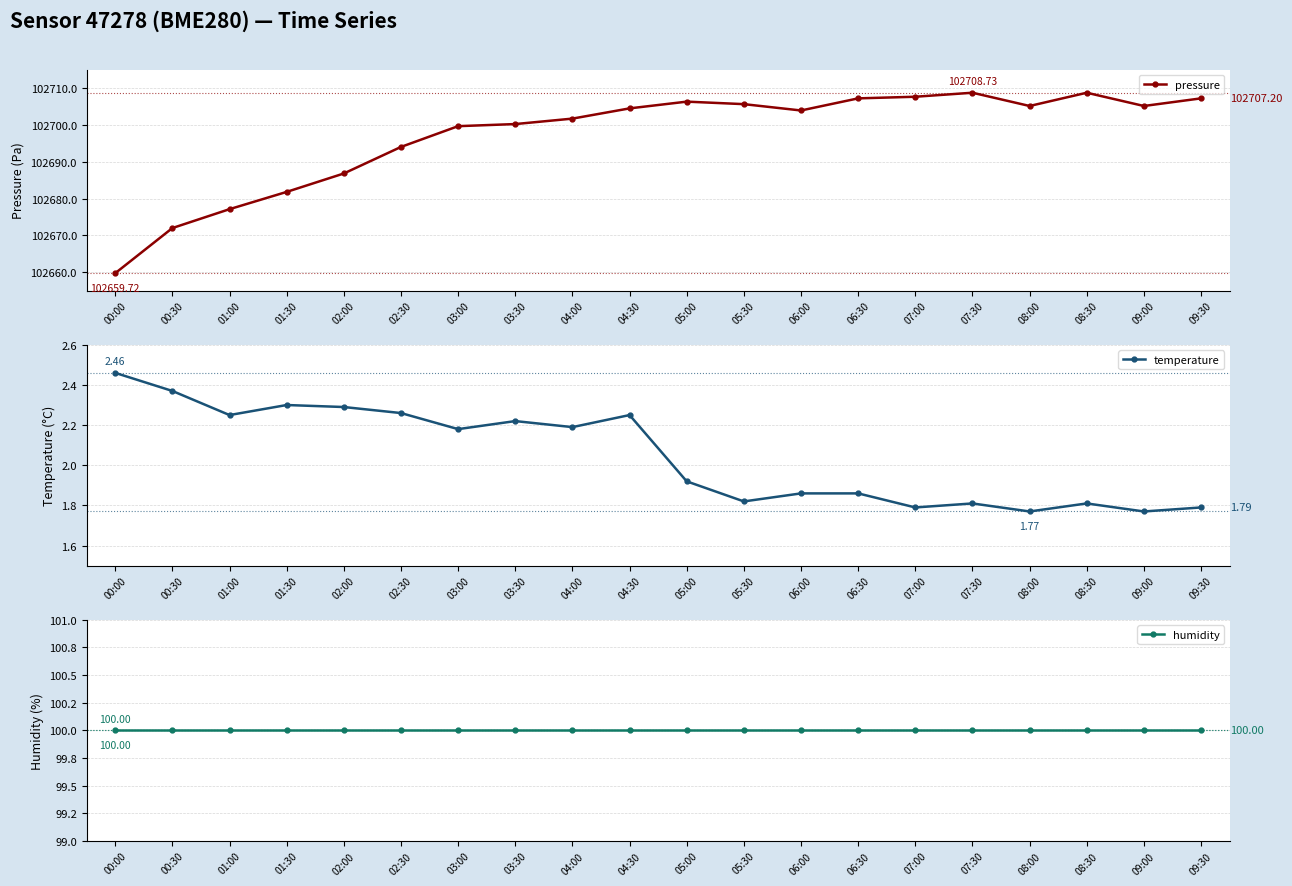

What is the difference between the highest and lowest values at 01:30?

102679.5